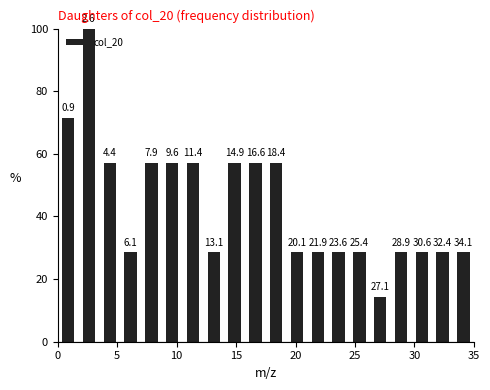

Around what value on the x-axis is the tallest bar? Give the approximate position of its centre, as read against the axis.

2.5